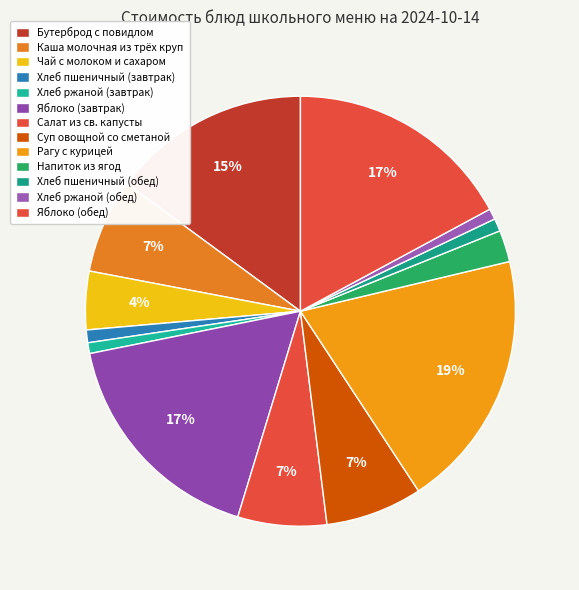

Between Салат из св. капусты and Рагу с курицей, which is larger?

Рагу с курицей